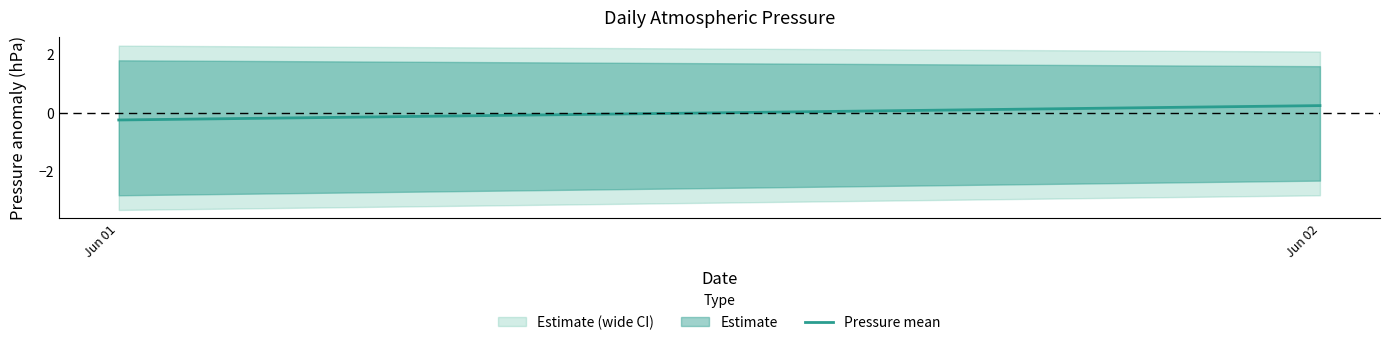

How many lines are shown in the chart?

1